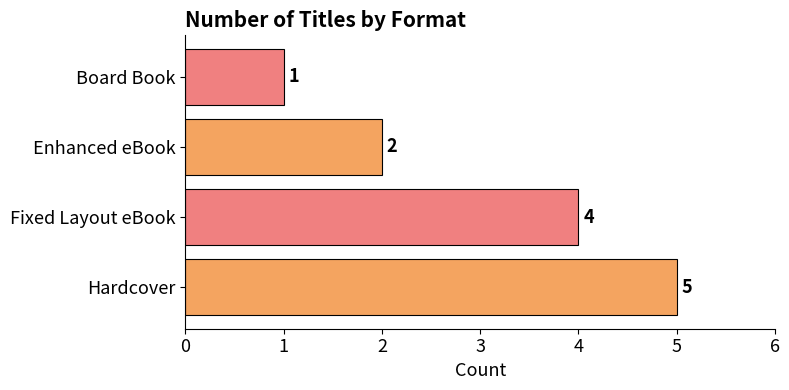

How many values are below 4?

2